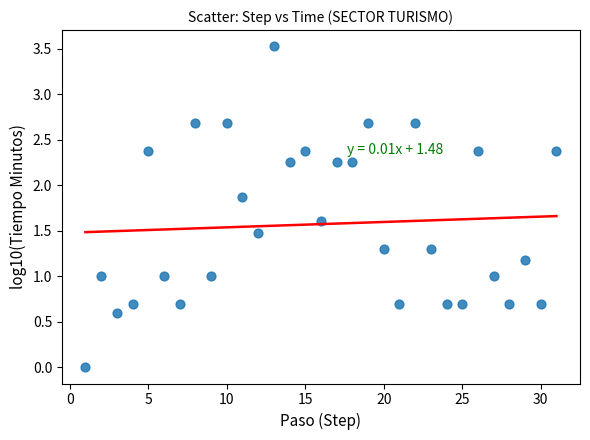

What is the range of Y values (max minus min)?

3.5